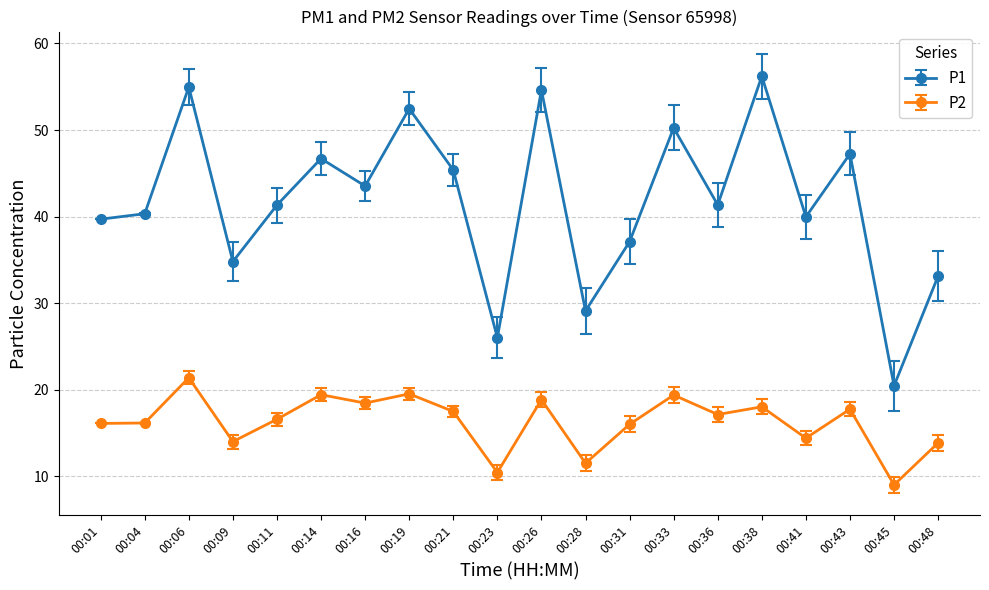

At how many categories does at least one series exceed 42?

9